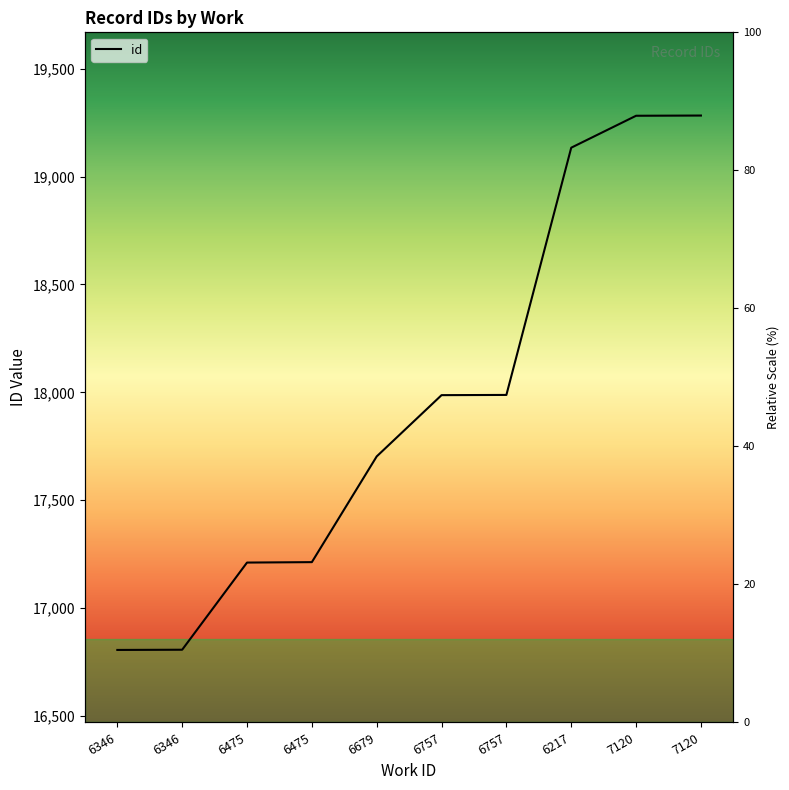

What is the value of the 7th point from the left?

17987